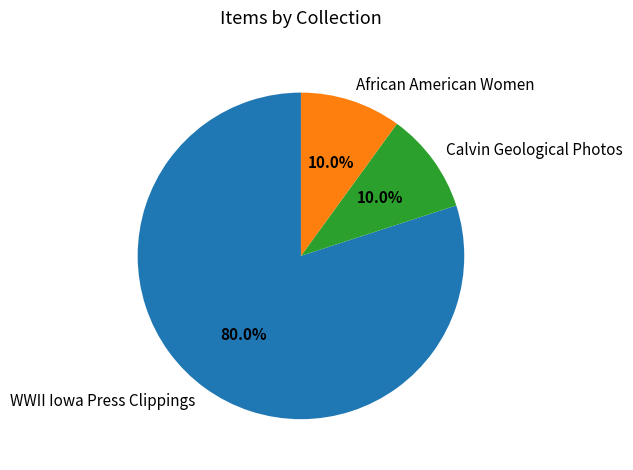

Which category accounts for the majority?

WWII Iowa Press Clippings